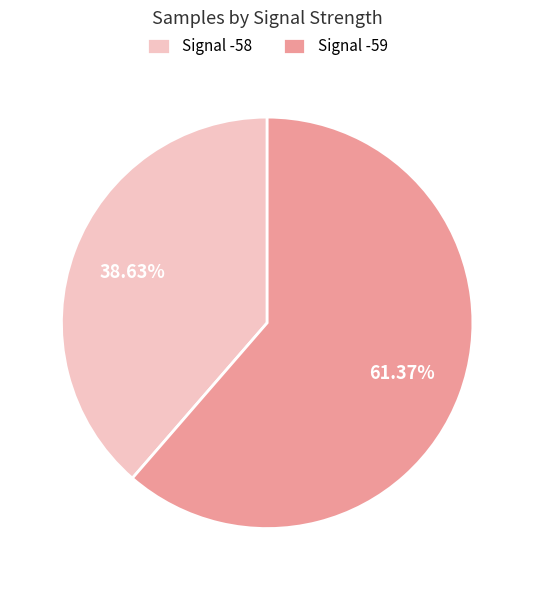

Is there a majority slice in this chart?

Yes